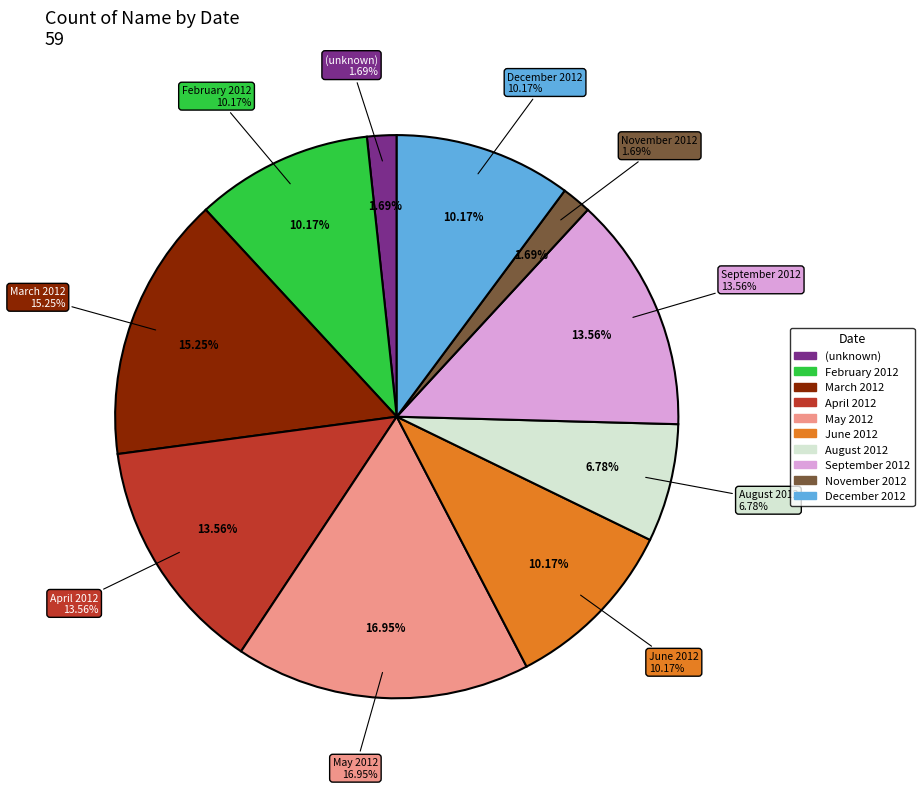

To the nearest percent, what percentage of the pie is December 2012?

10%